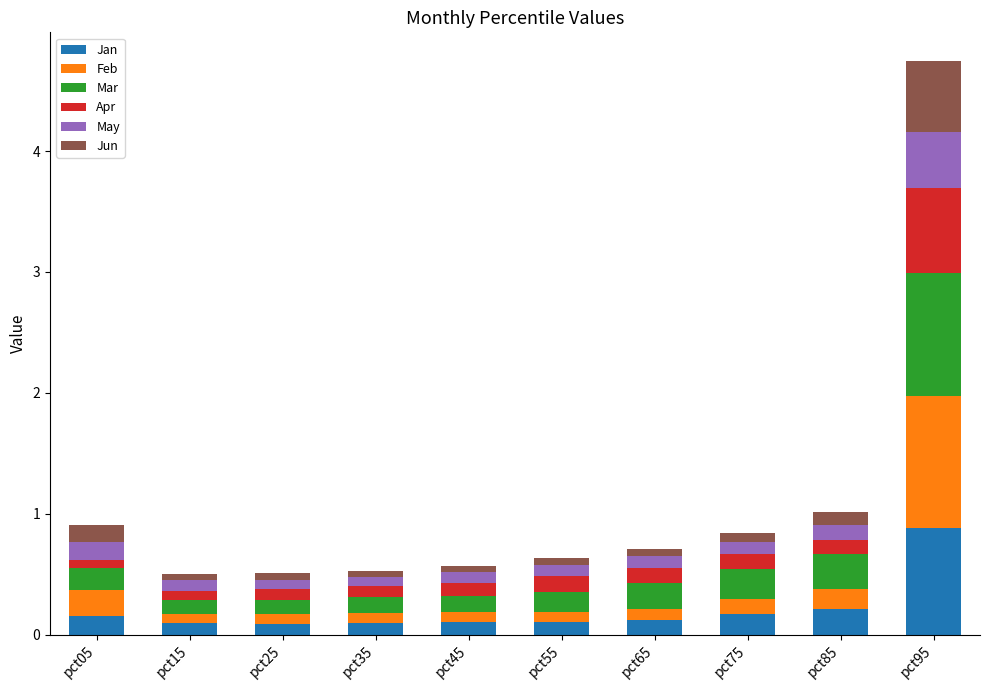

At which label does Jan reach its peak?

pct95